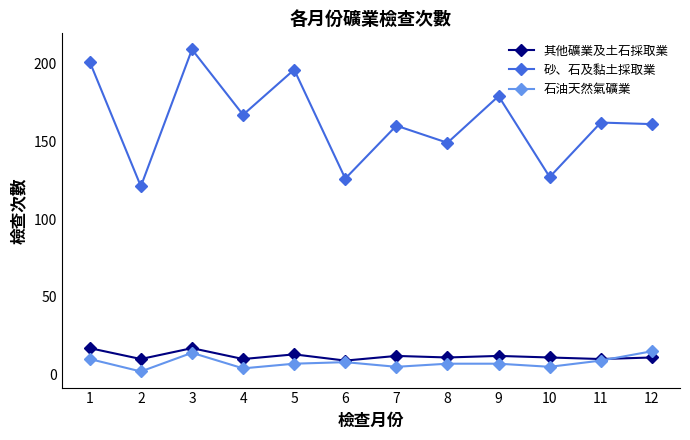

What is the greatest value displayed?

209